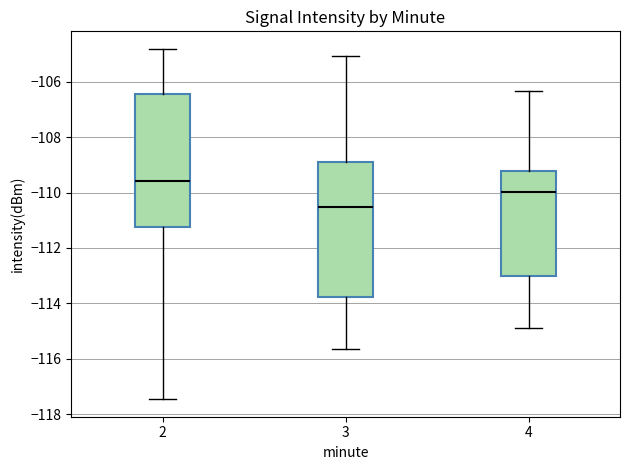

Reading left to right, transcribe this box plot: for each box, give where its median line is, the range the box spans, and where its two whiskers end, as read against the y-axis. The values are not printed on the chart, so give them approximately, as read against the axis.

2: median -109.6, box -111.2 to -106.4, whiskers -117.4 to -104.8
3: median -110.6, box -113.8 to -108.8, whiskers -115.6 to -105.0
4: median -110.0, box -113.0 to -109.2, whiskers -114.8 to -106.4